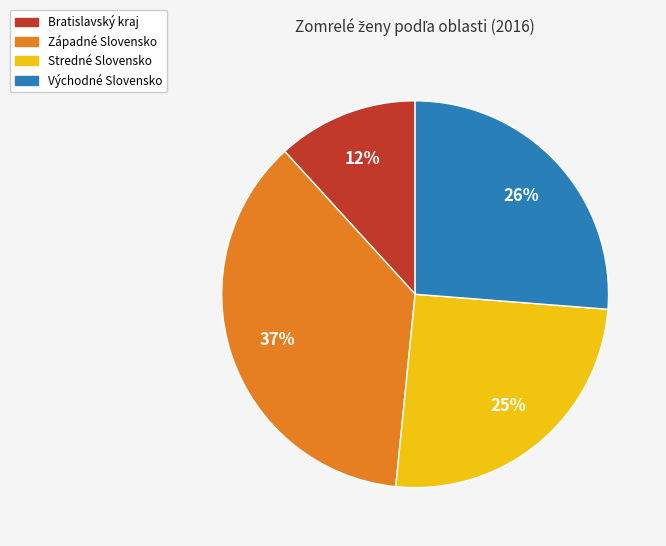

True or false: Stredné Slovensko accounts for 13% of the total.

False